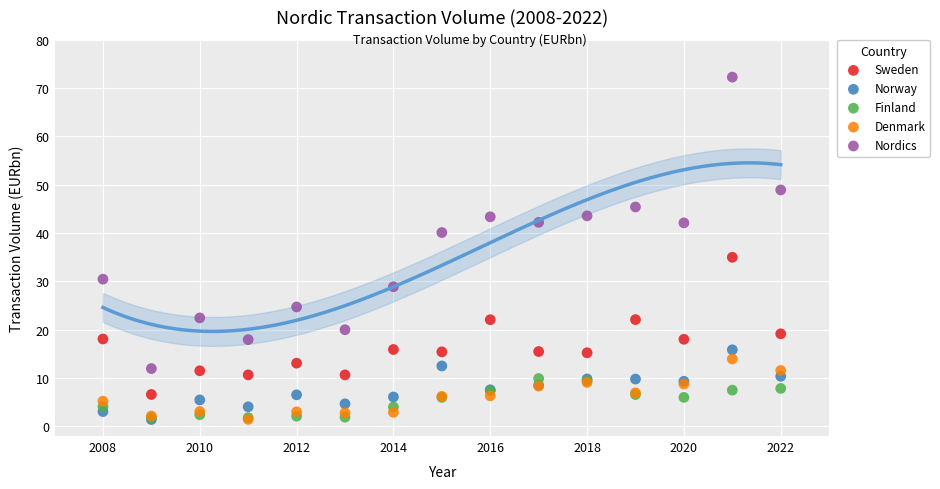

Across all series, what Y value is closest to 36?

35.0